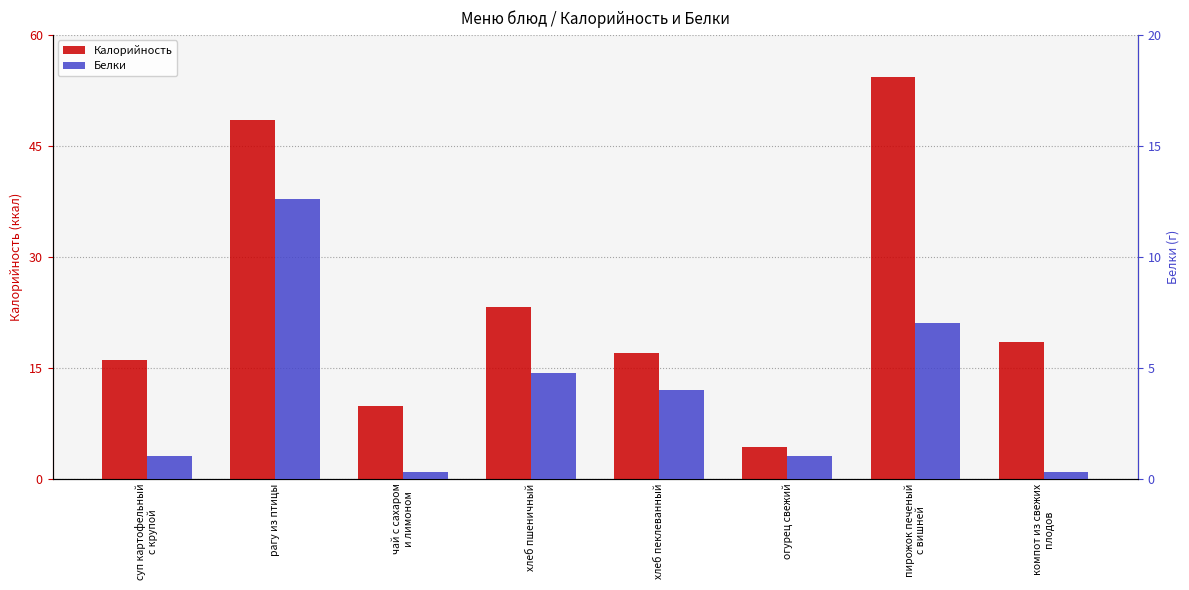

Is it true that Белки equals 4.7 at хлеб пшеничный?

True